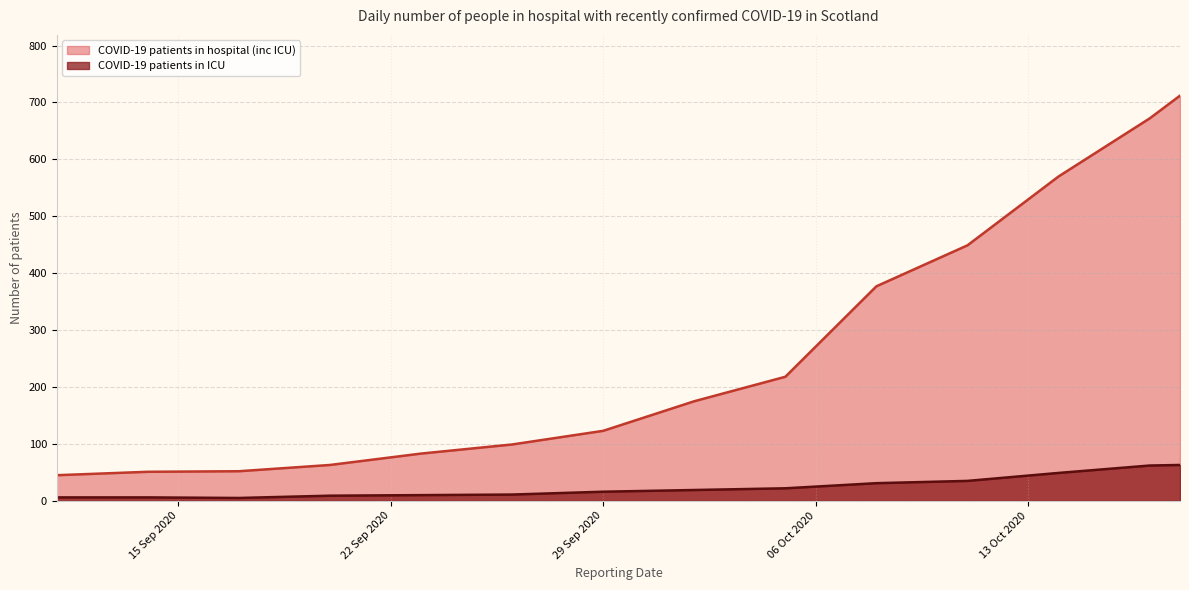

True or false: COVID-19 patients in ICU and COVID-19 patients in hospital (inc ICU) cross at least once.

False